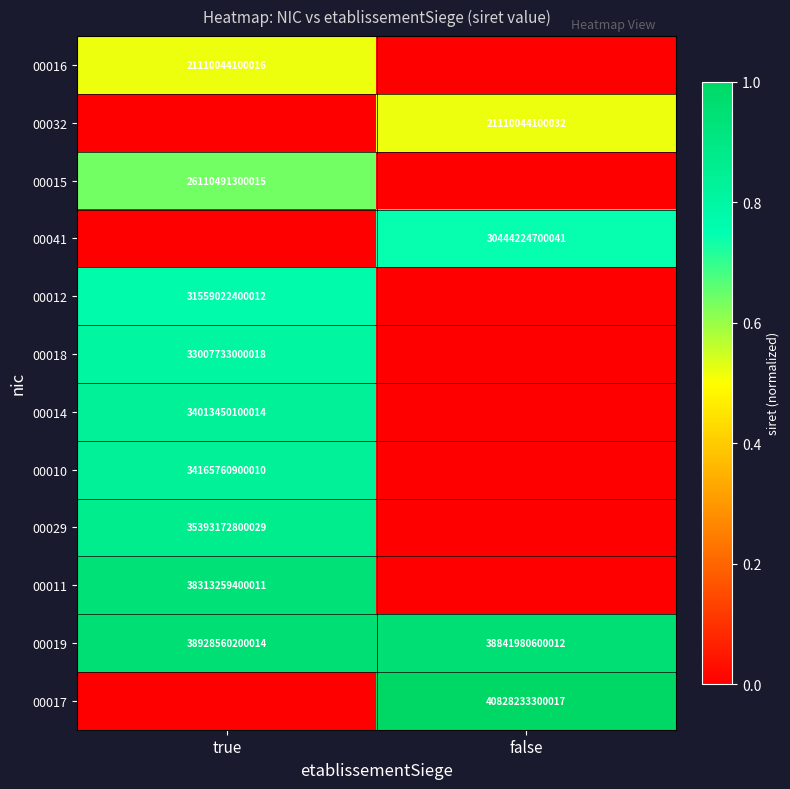

Which has a higher value, true or false?

true